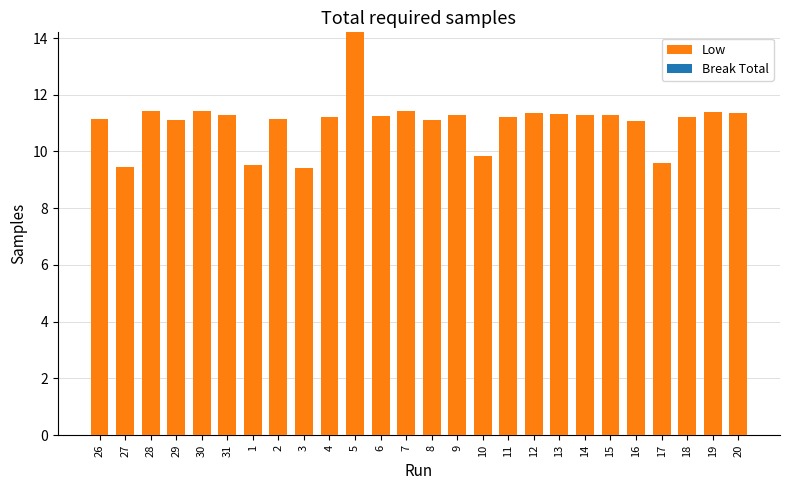

Approximately how many times larger is the value at 2 compared to 12?

1.0